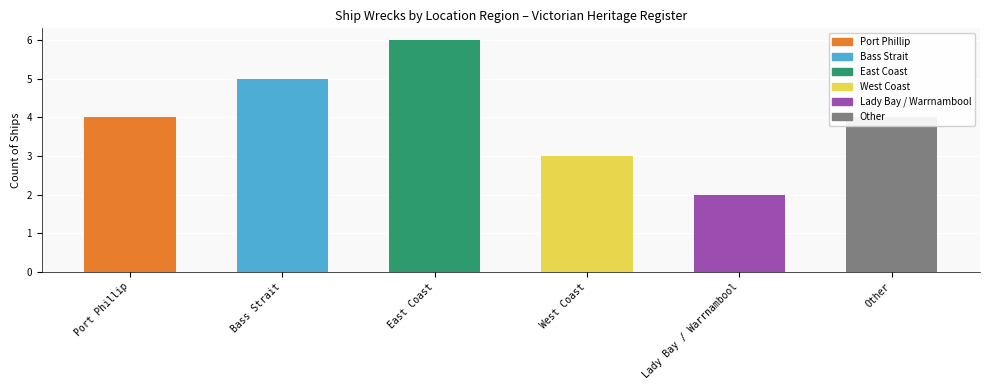

How many categories are shown in the chart?

6